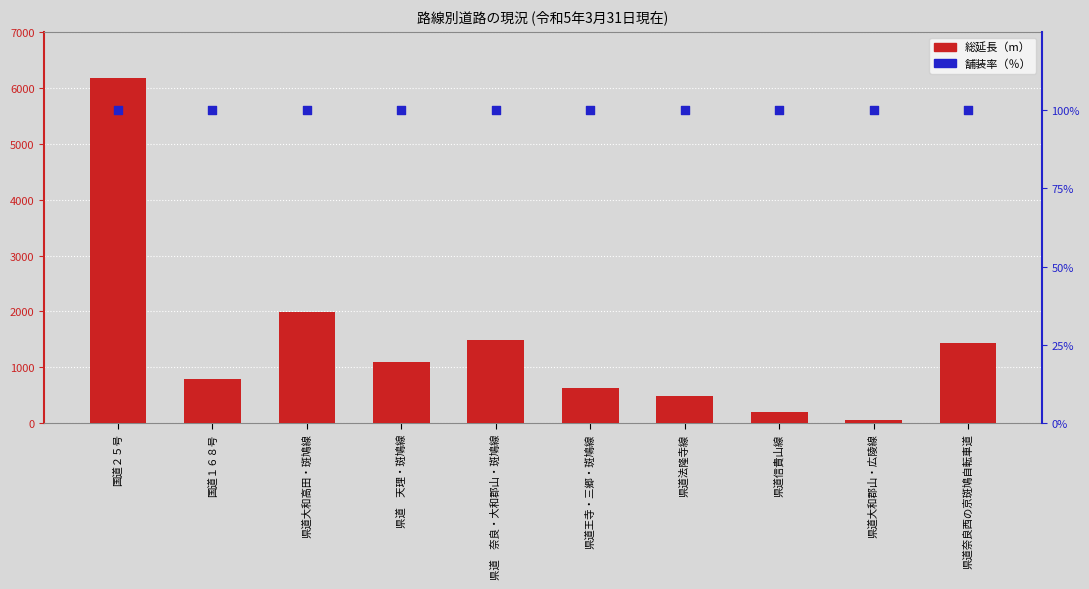

What are all the series names shown in the legend?

総延長（m）, 舗装率（％）